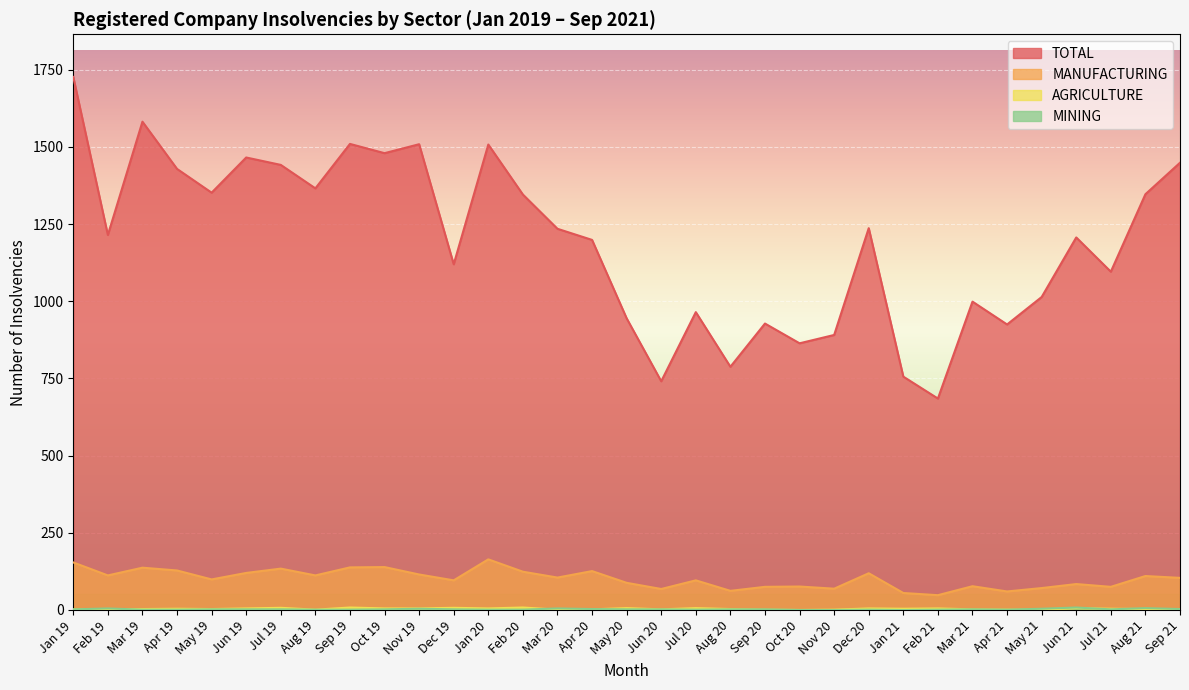

What is the minimum value for MANUFACTURING?

48